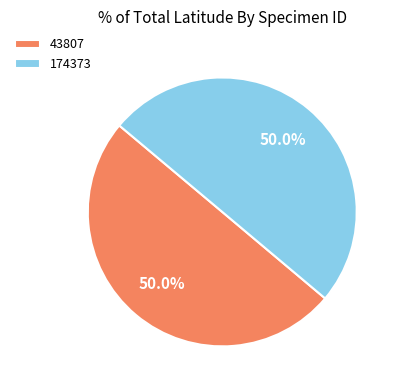

What is the total percentage of 43807 and 174373?

100.0%